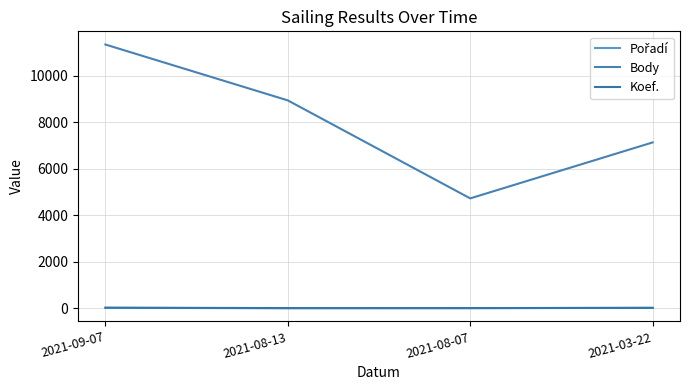

What value does the Koef. series have at 2021-08-07, to the nearest 5?

5